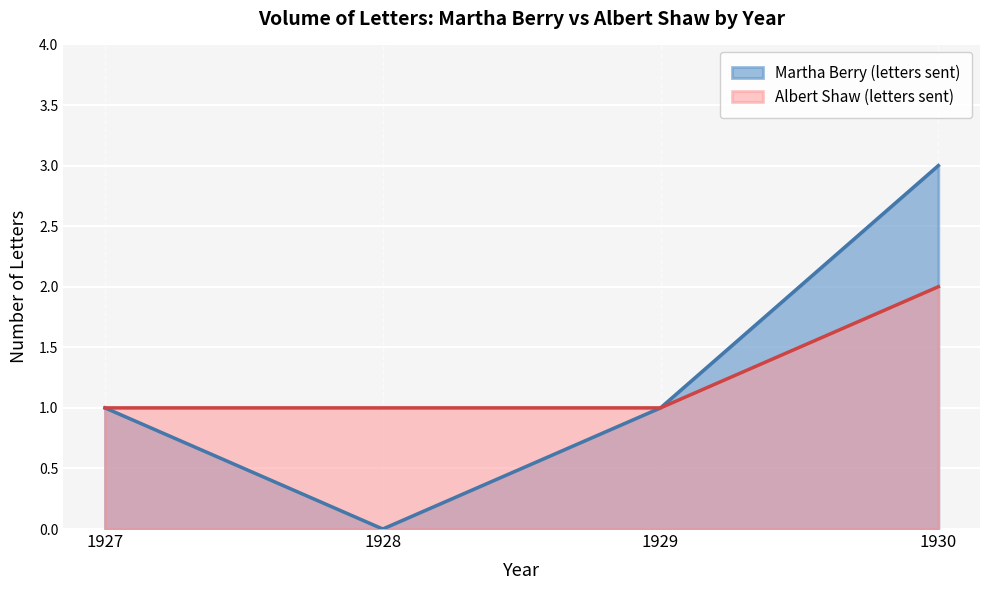

What is the total value across all series at 1930?

5